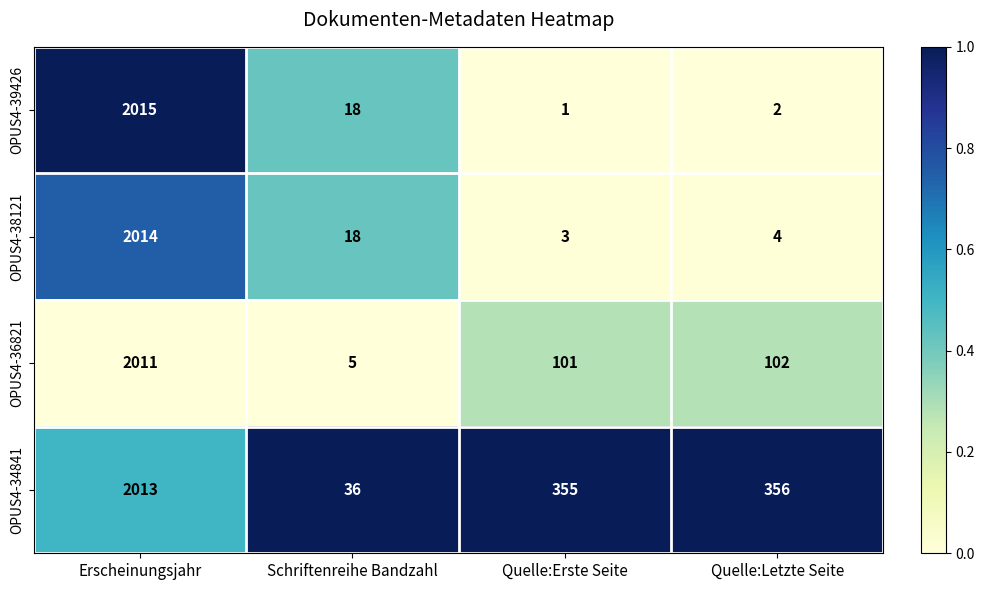

What is the sum of all OPUS4-38121 values?

2039